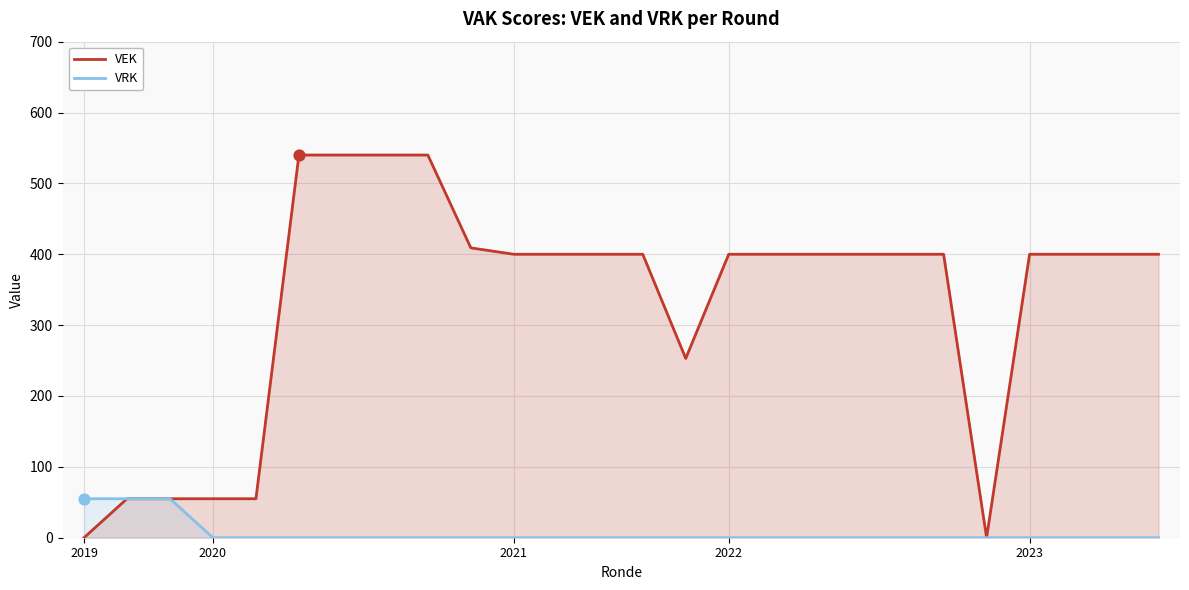

Which series has the widest spread of Y values?

VEK